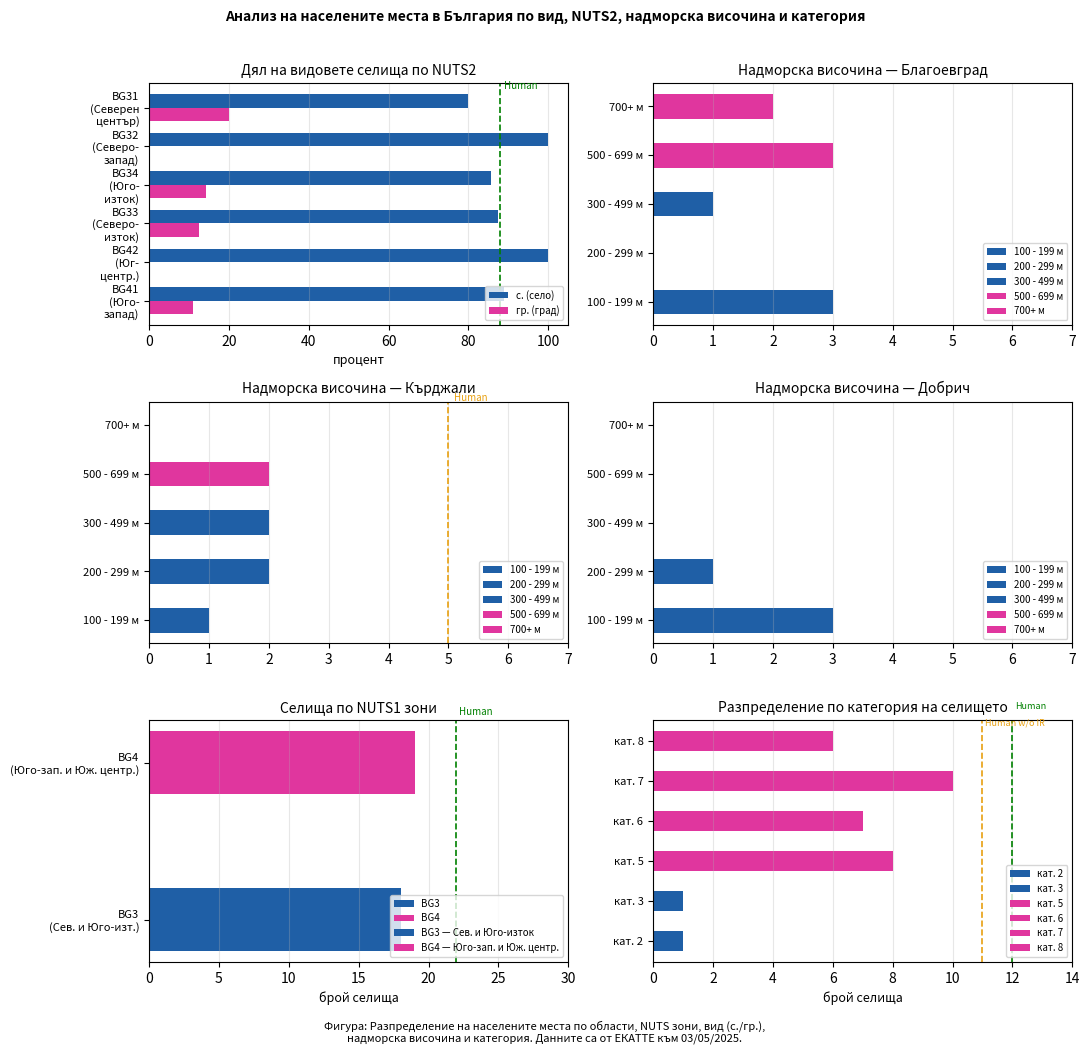

What is the value of the с. (село) bar at the 6th from the left?

80.0